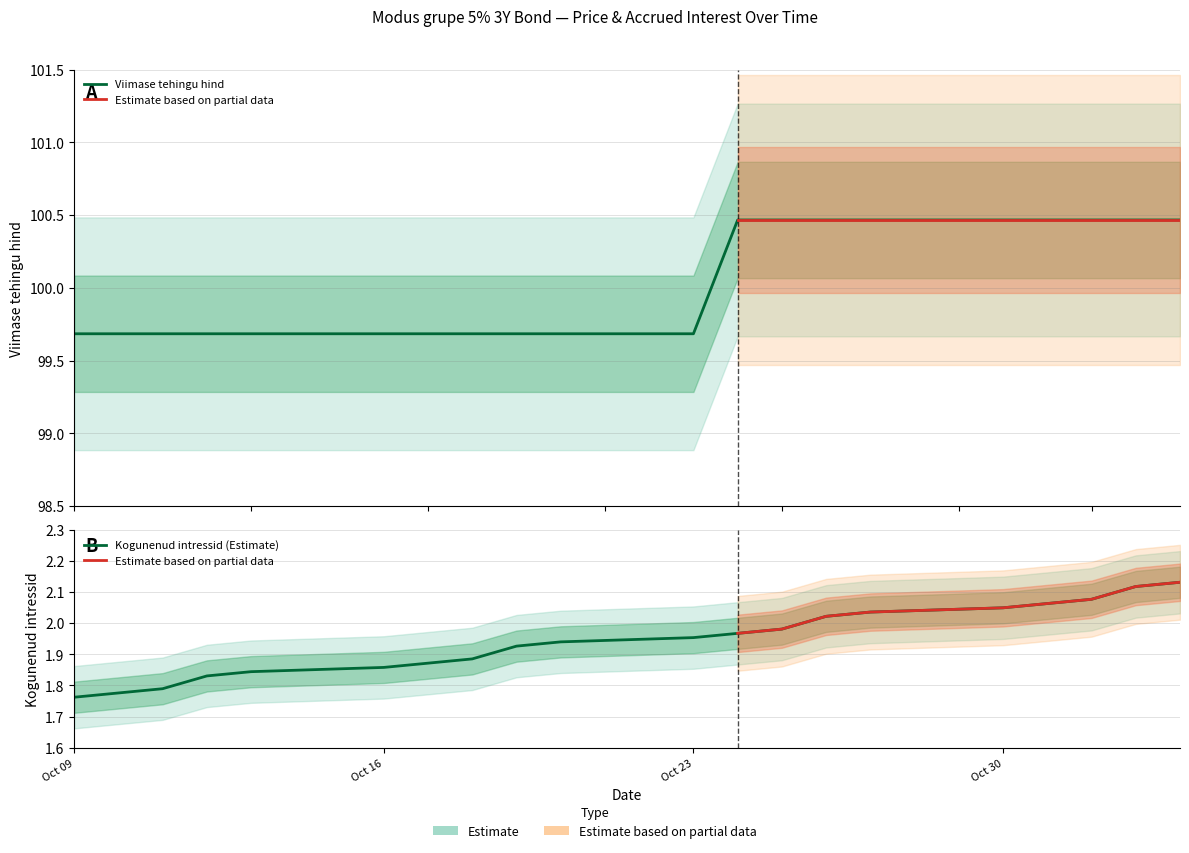

Between 2023-10-11 and 2023-11-03, which series saw the biggest shift?

Viimase tehingu hind